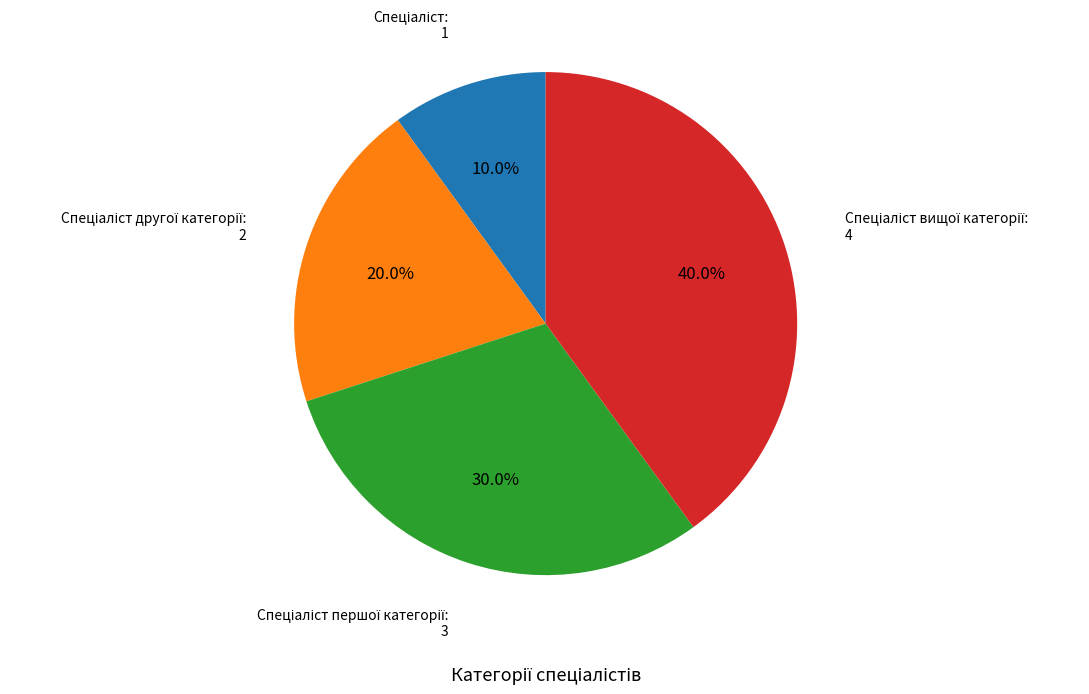

How many slices are in this pie chart?

4